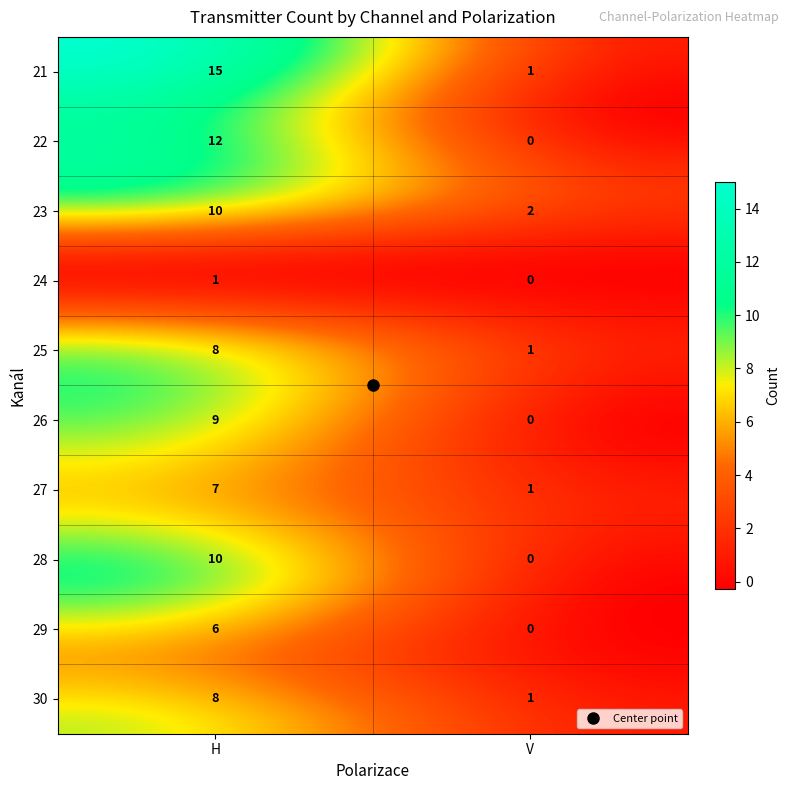

How many distinct data groups are displayed?

1